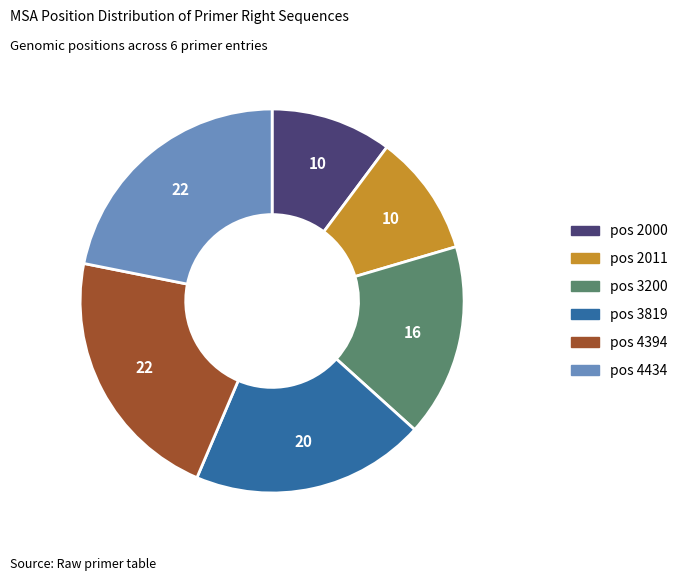

Is there any slice that represents more than half of the pie?

No